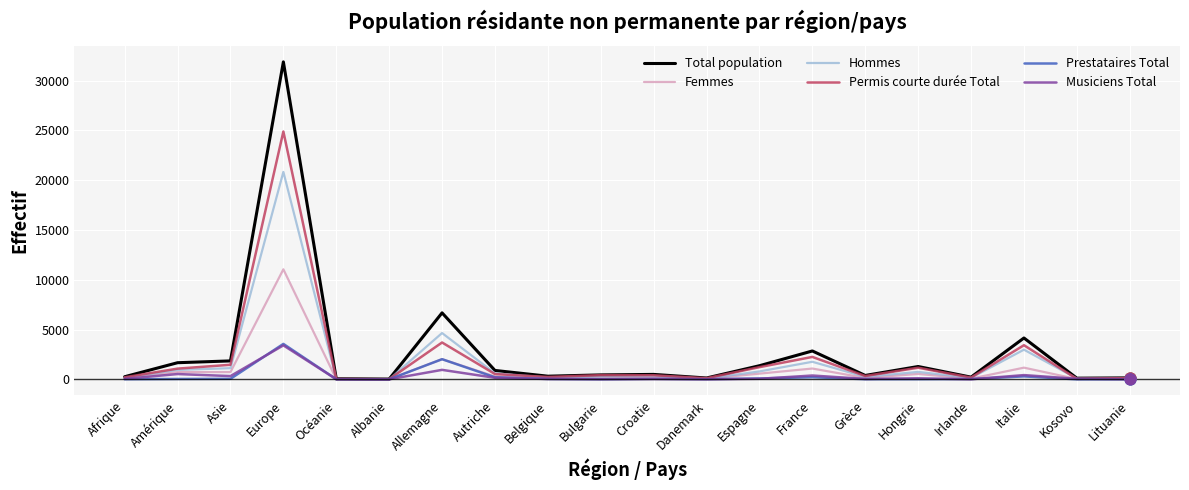

Which series has the largest total across all categories?

Total population